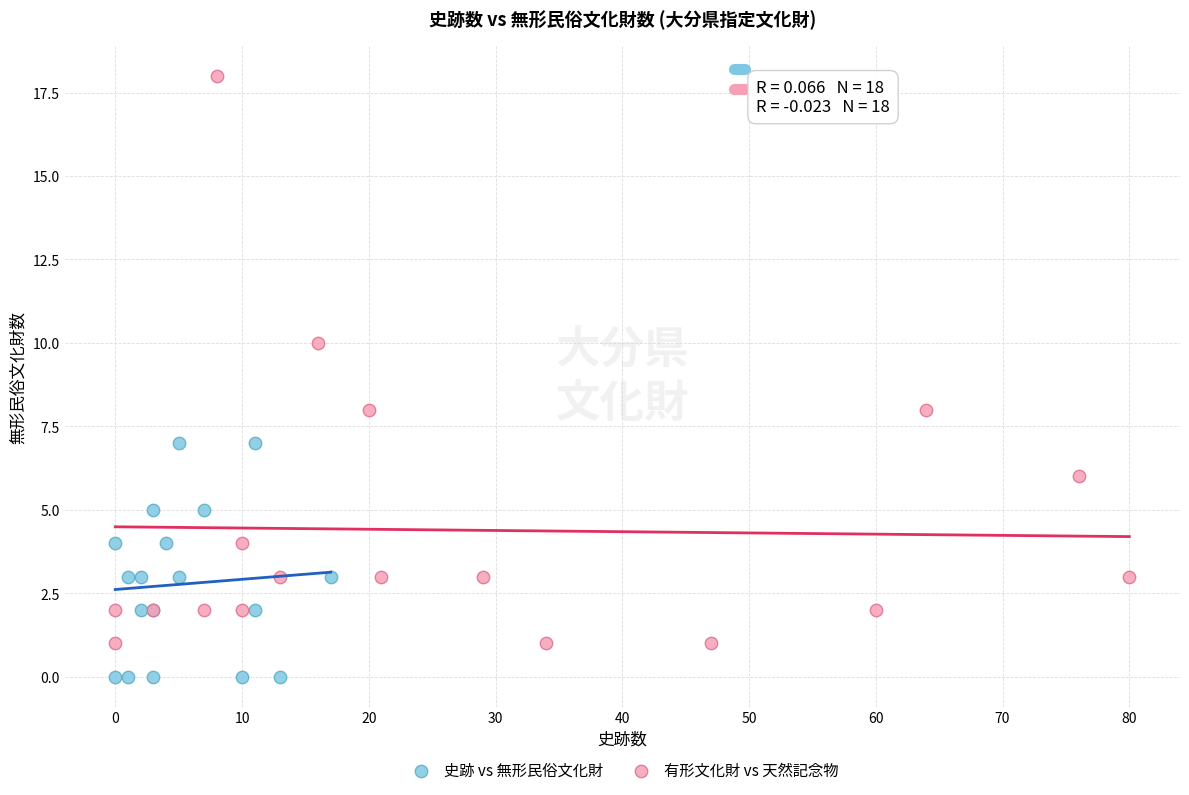

Which series contains the highest Y value?

有形文化財 vs 天然記念物